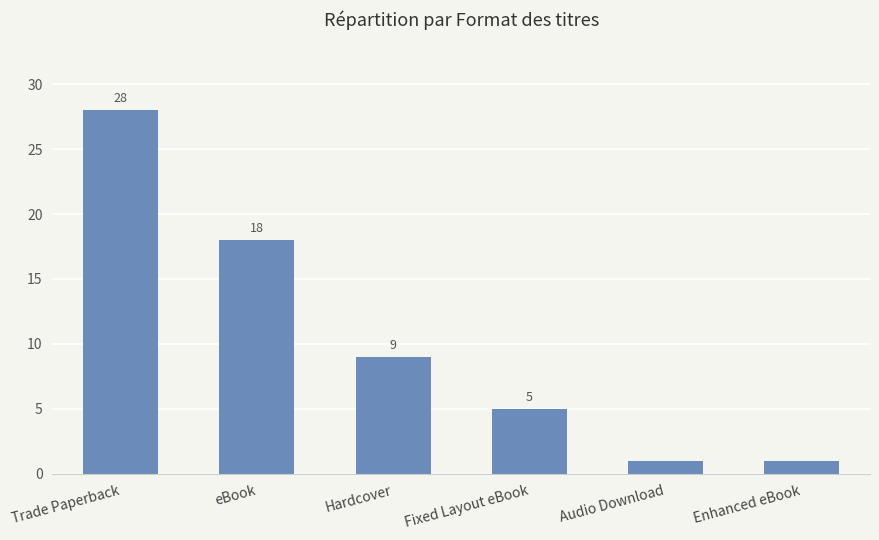

Does the chart contain stacked bars?

No